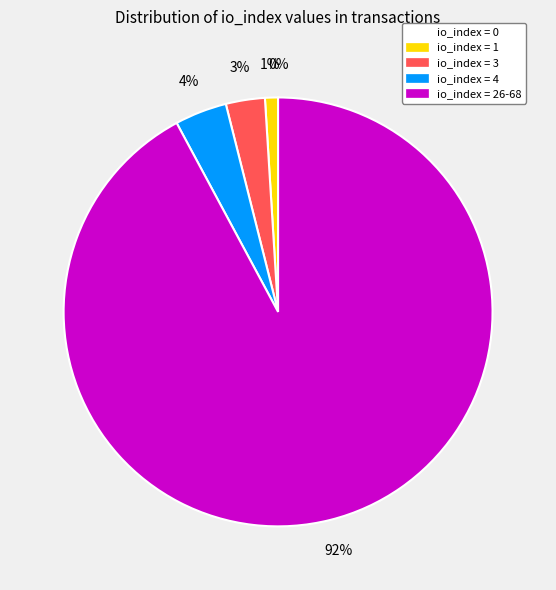

Is the sum of io_index=4 and io_index=68 greater than half?

Yes